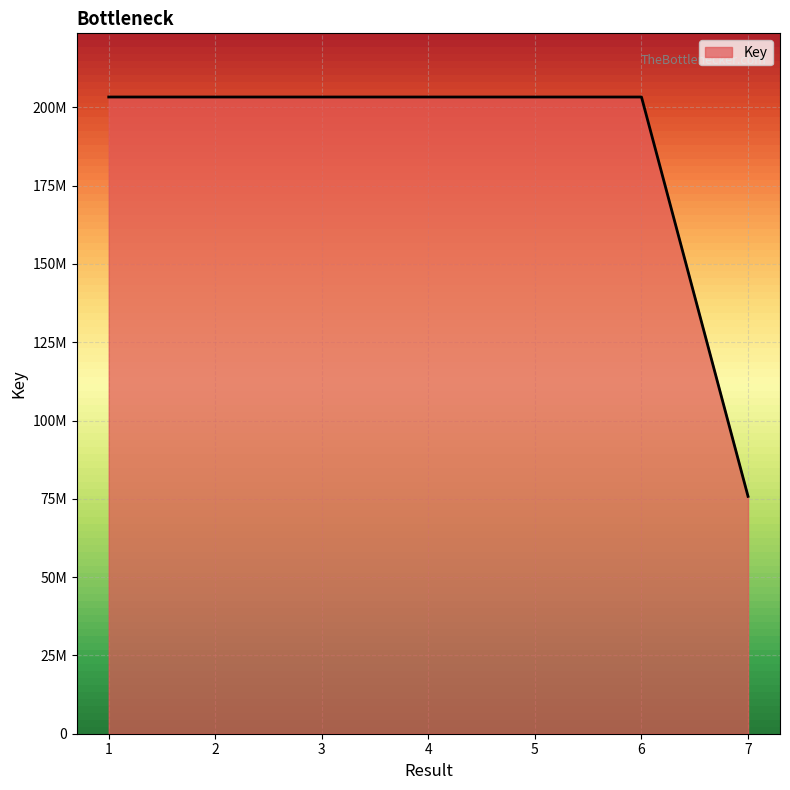

Is this an area chart (filled region under the line)?

Yes